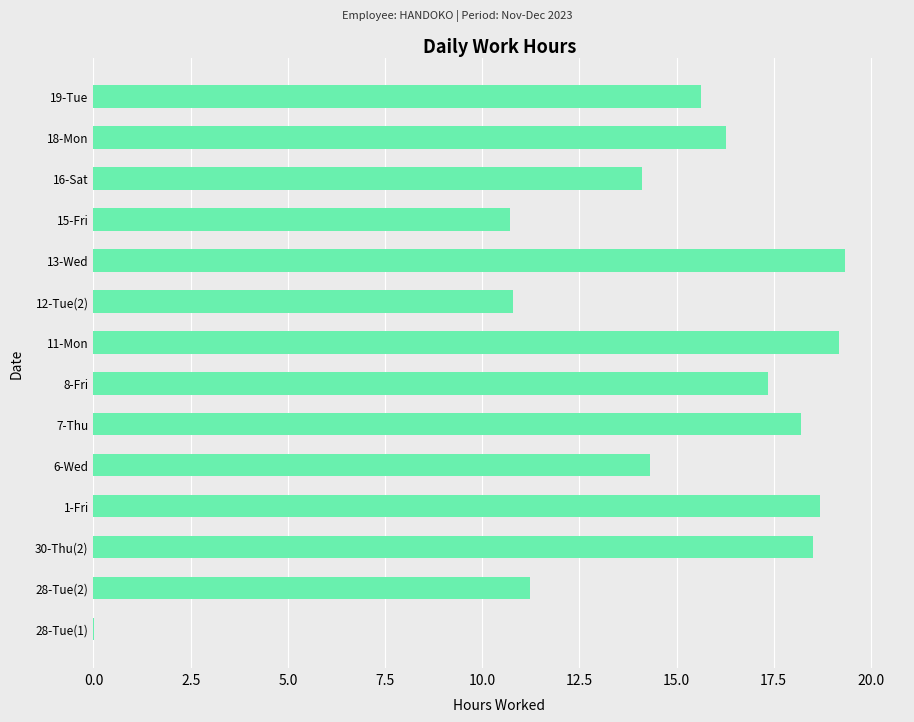

The value at 28-Tue(2) is 11.2. True or false?

True